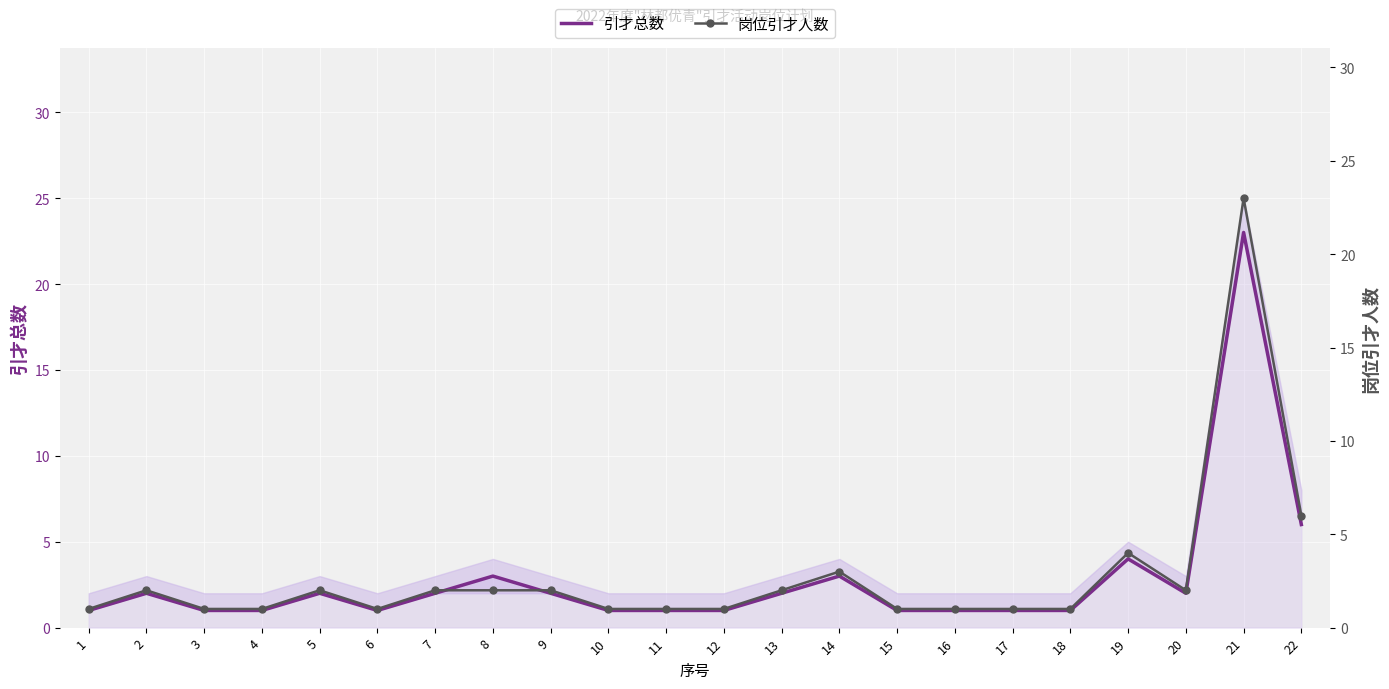

At 11, list the series in order from smallest to largest.

引才总数, 岗位引才人数